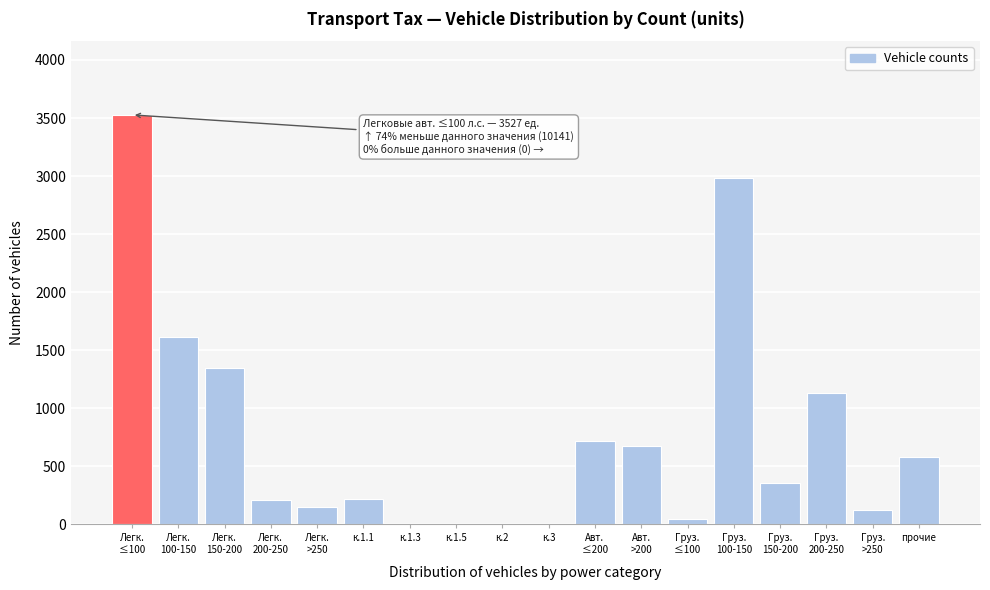

What is the greatest value displayed?

3527